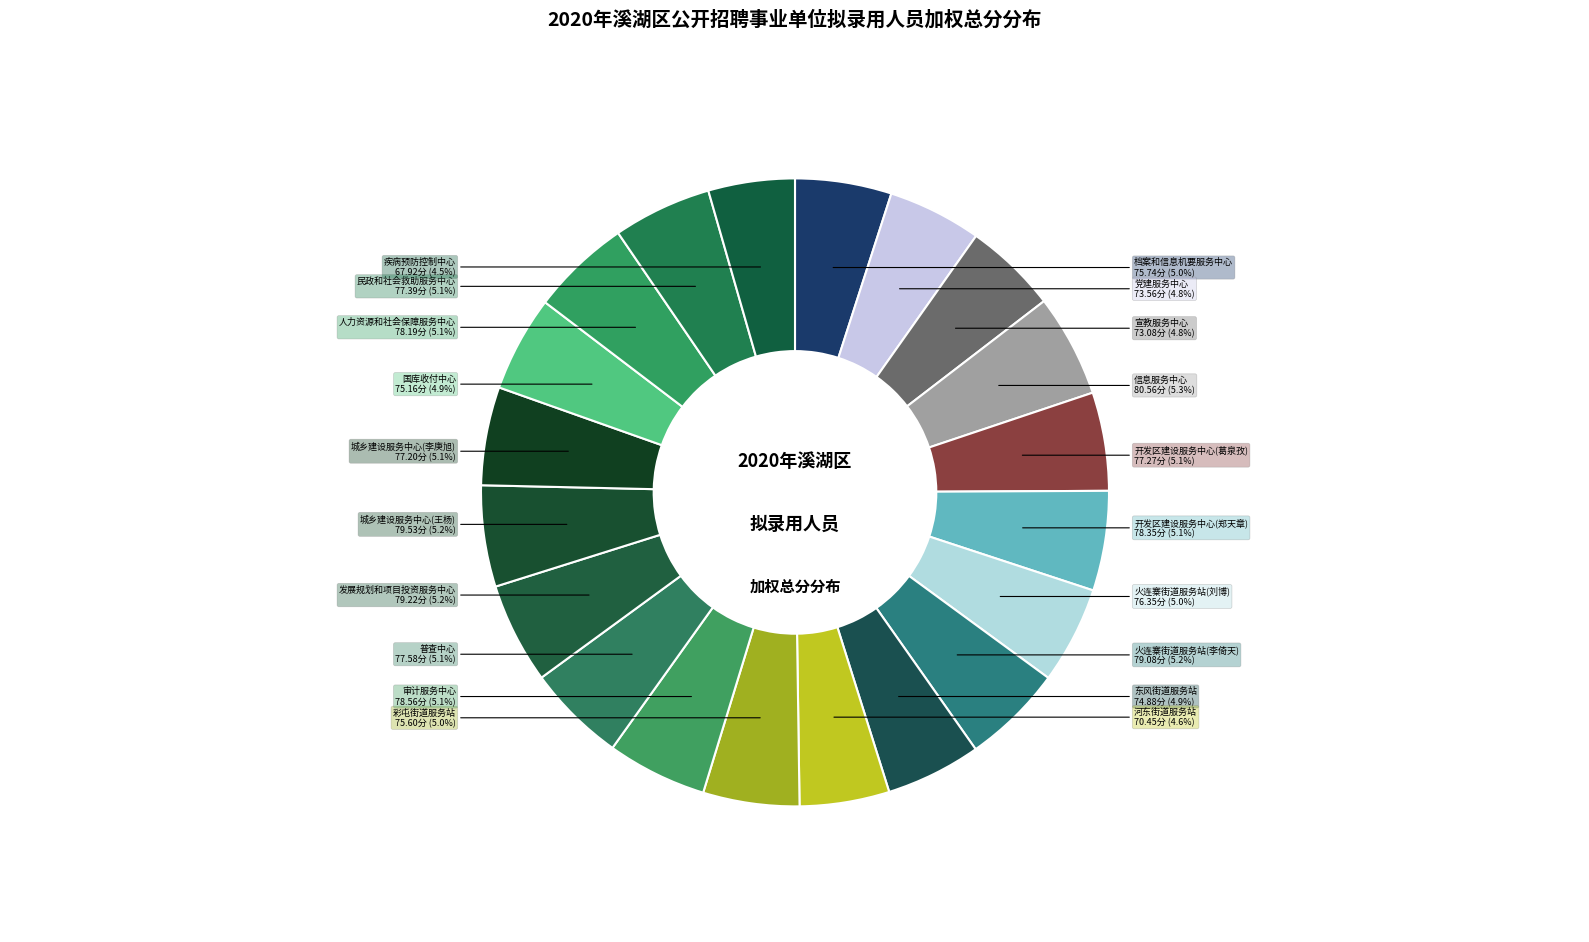

Is there a majority slice in this chart?

No